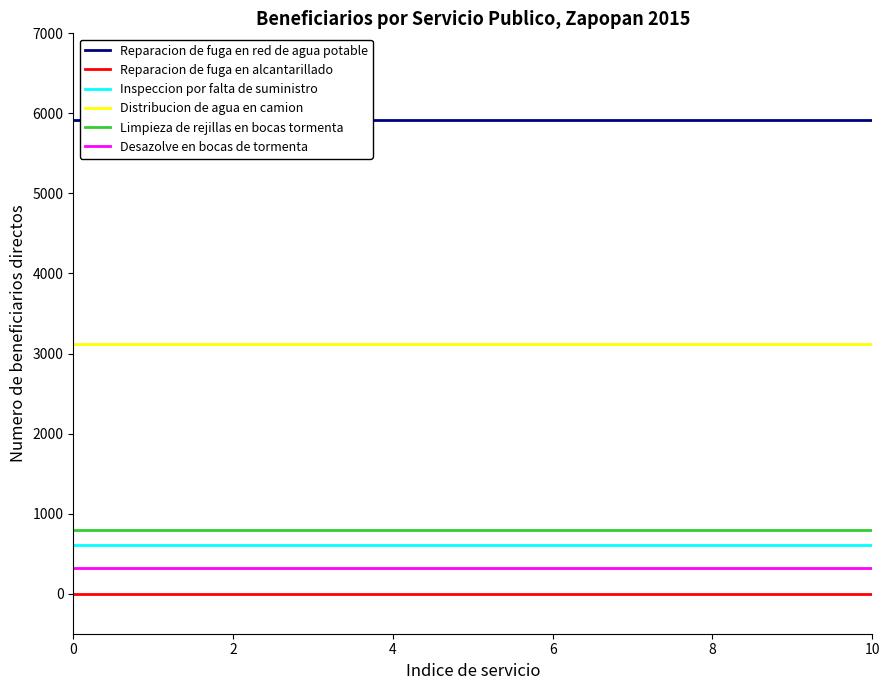

True or false: Desazolve en bocas de tormenta and Inspeccion por falta de suministro intersect in this chart.

False